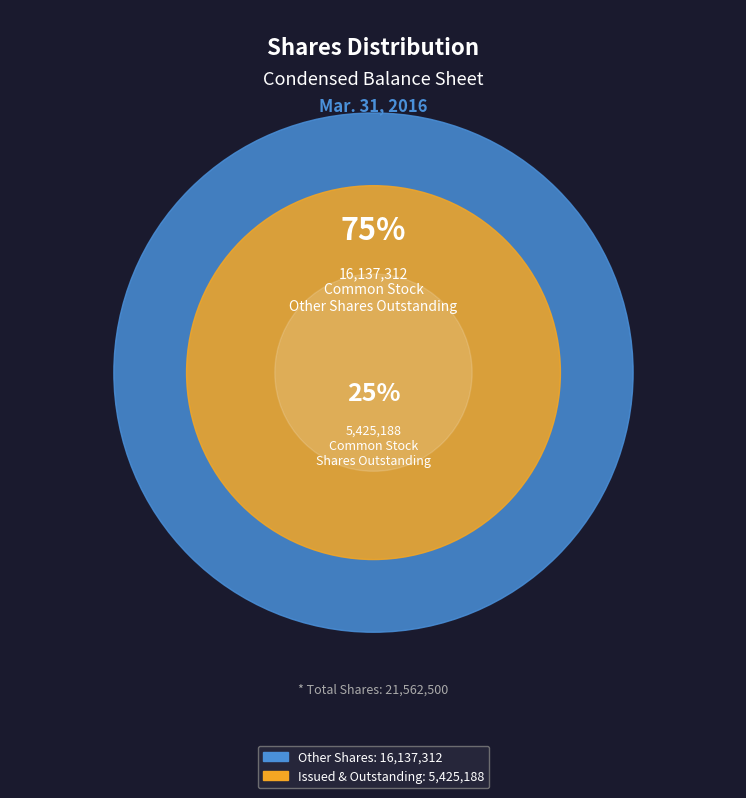

What is the smallest slice in the pie chart?

Common Stock, Shares Outstanding